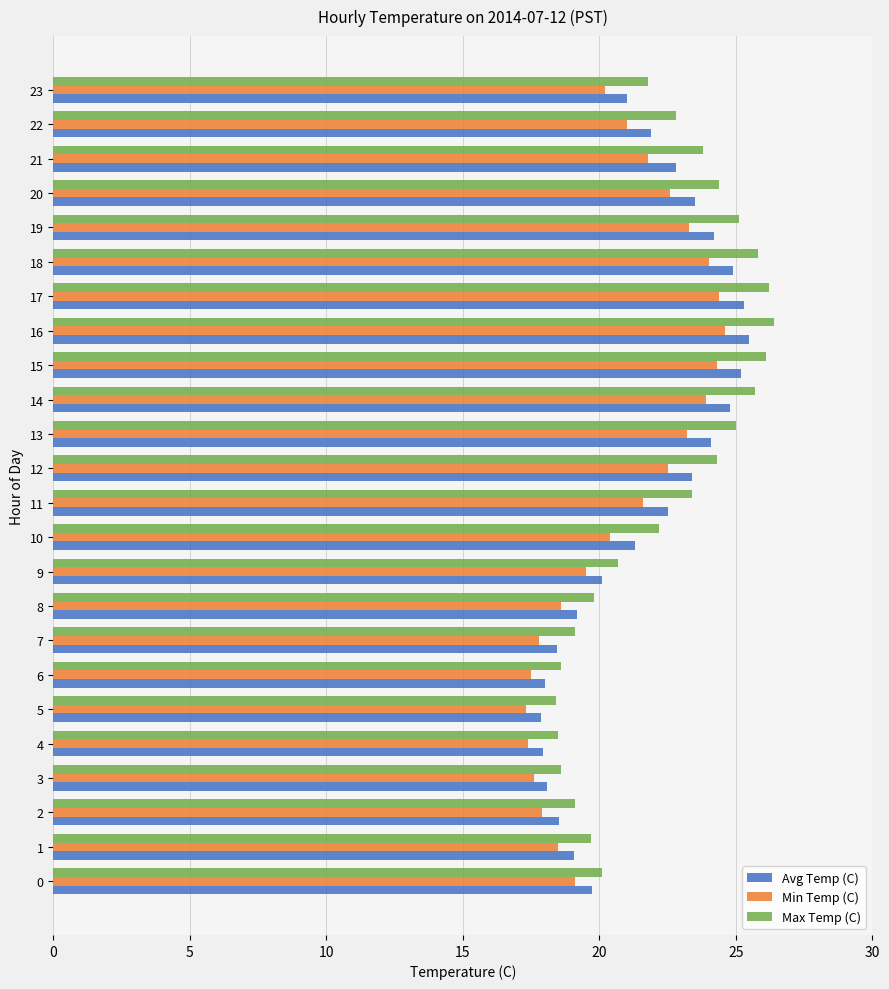

Rank the series at 20 from highest to lowest value.

Max Temp (C), Avg Temp (C), Min Temp (C)